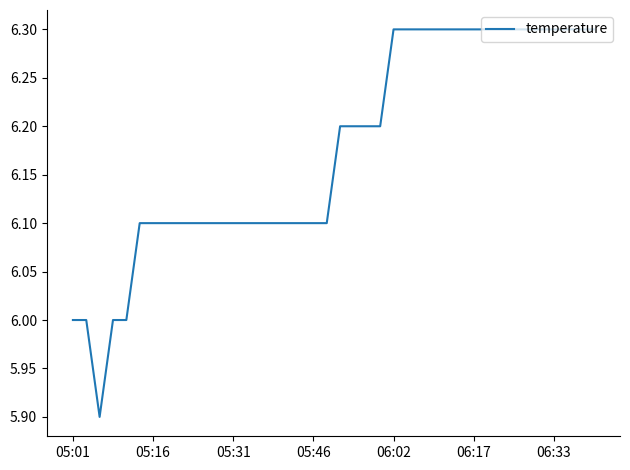

What is the smallest value displayed?

5.9